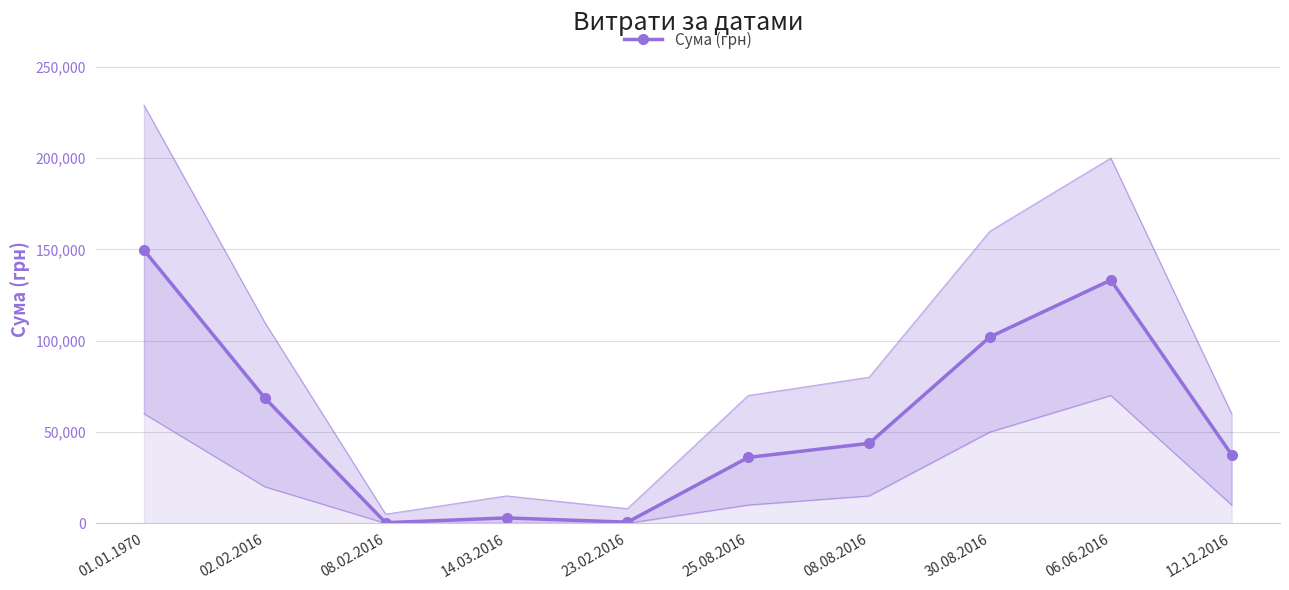

True or false: the data shows 1062.3 at 23.02.2016.

False